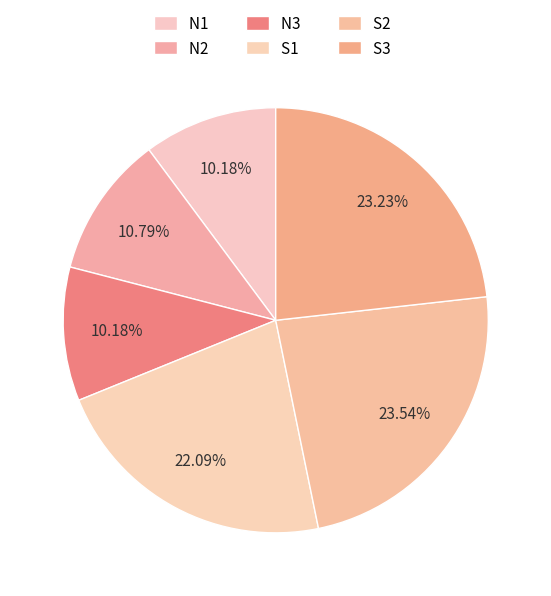

How many slices are in this pie chart?

6